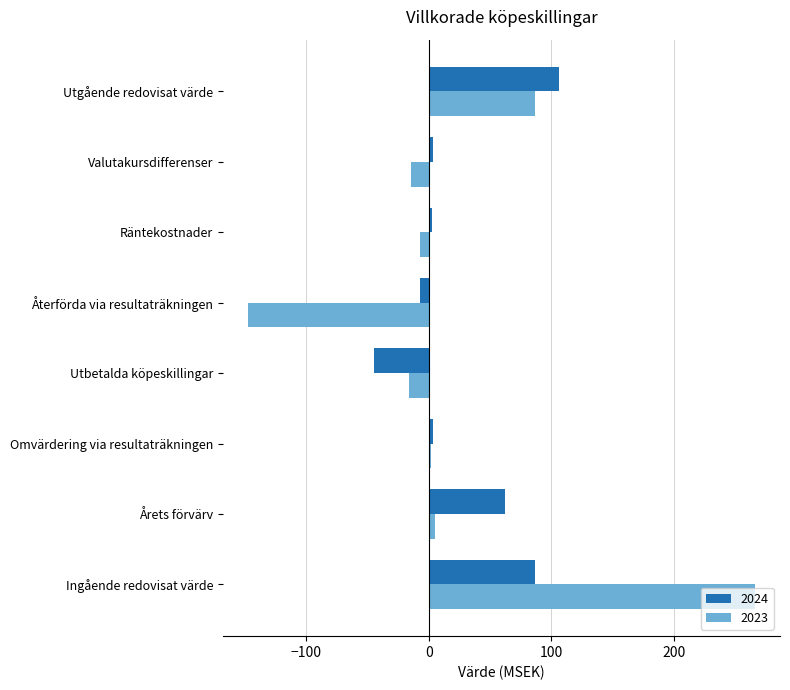

Which series has the widest spread of values?

2023